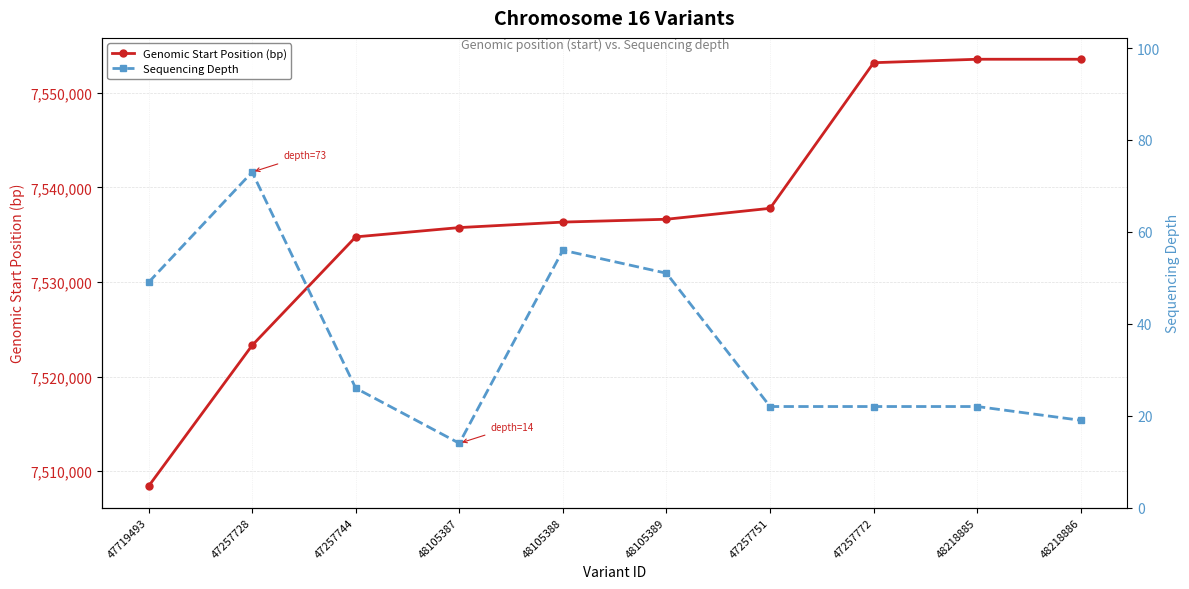

Which series has the largest total across all categories?

Genomic Start Position (bp)